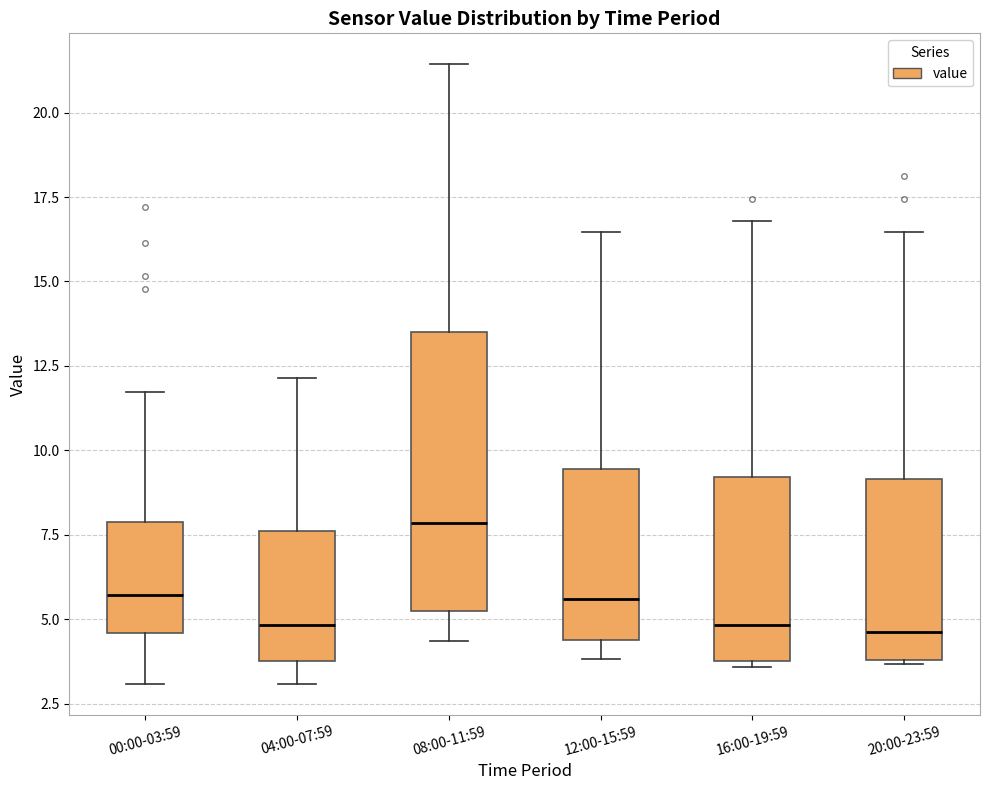

Comparing the boxes themselves (not the whiskers), which one is the tallest?

08:00-11:59